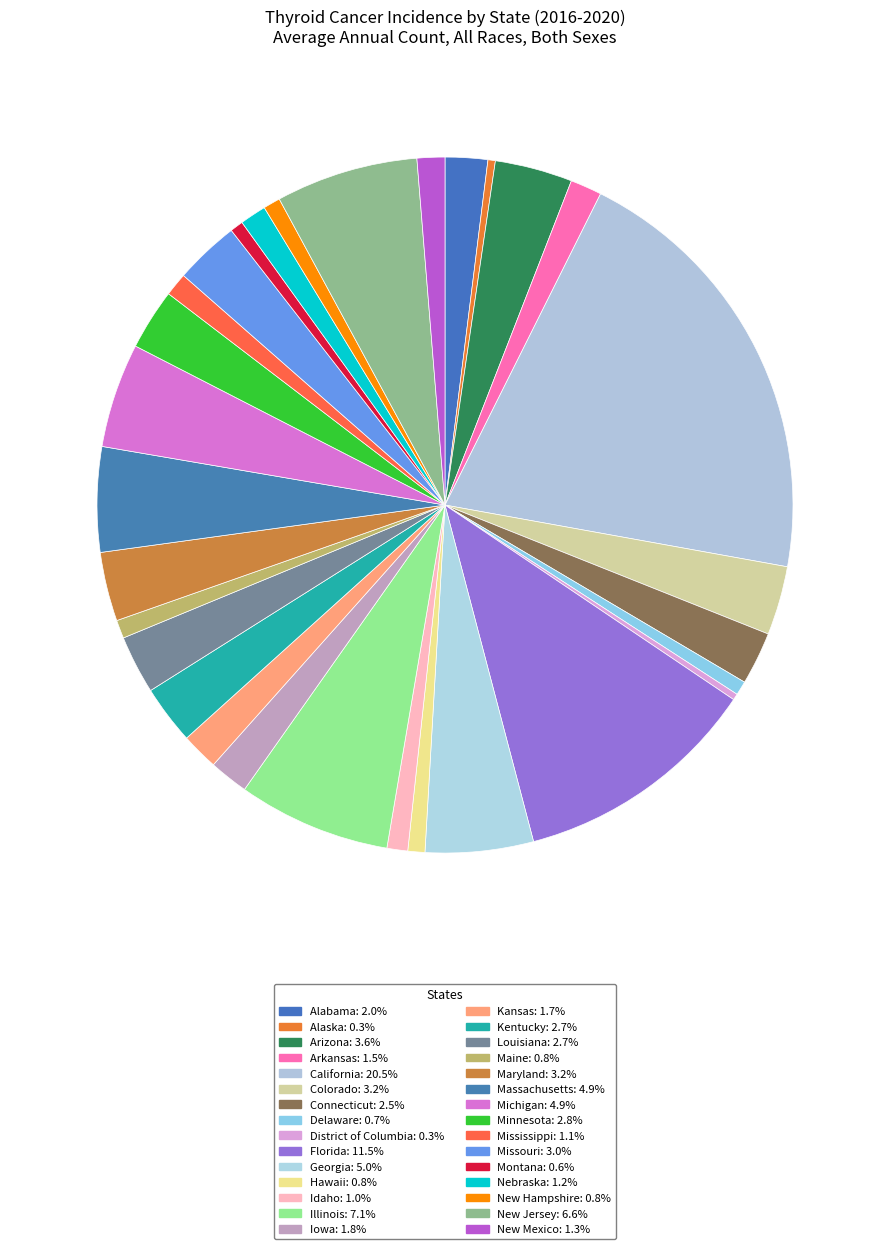

Is it true that Colorado is 3% of the pie?

True